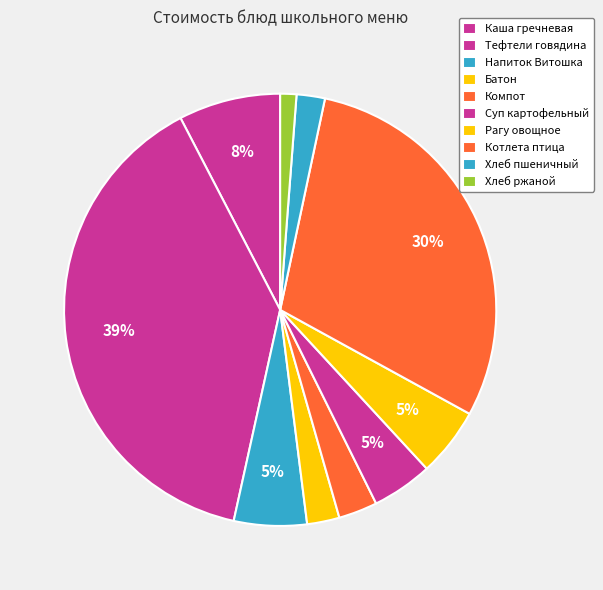

Is there any slice that represents more than half of the pie?

No